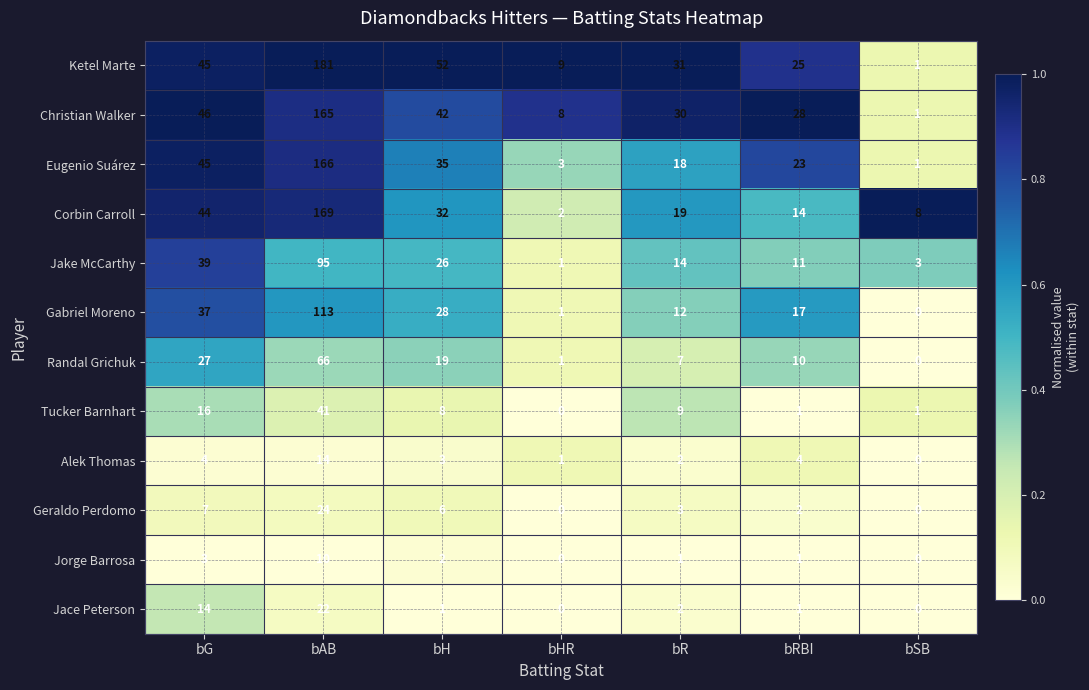

Between bH and bRBI, which series saw the biggest shift?

Ketel Marte